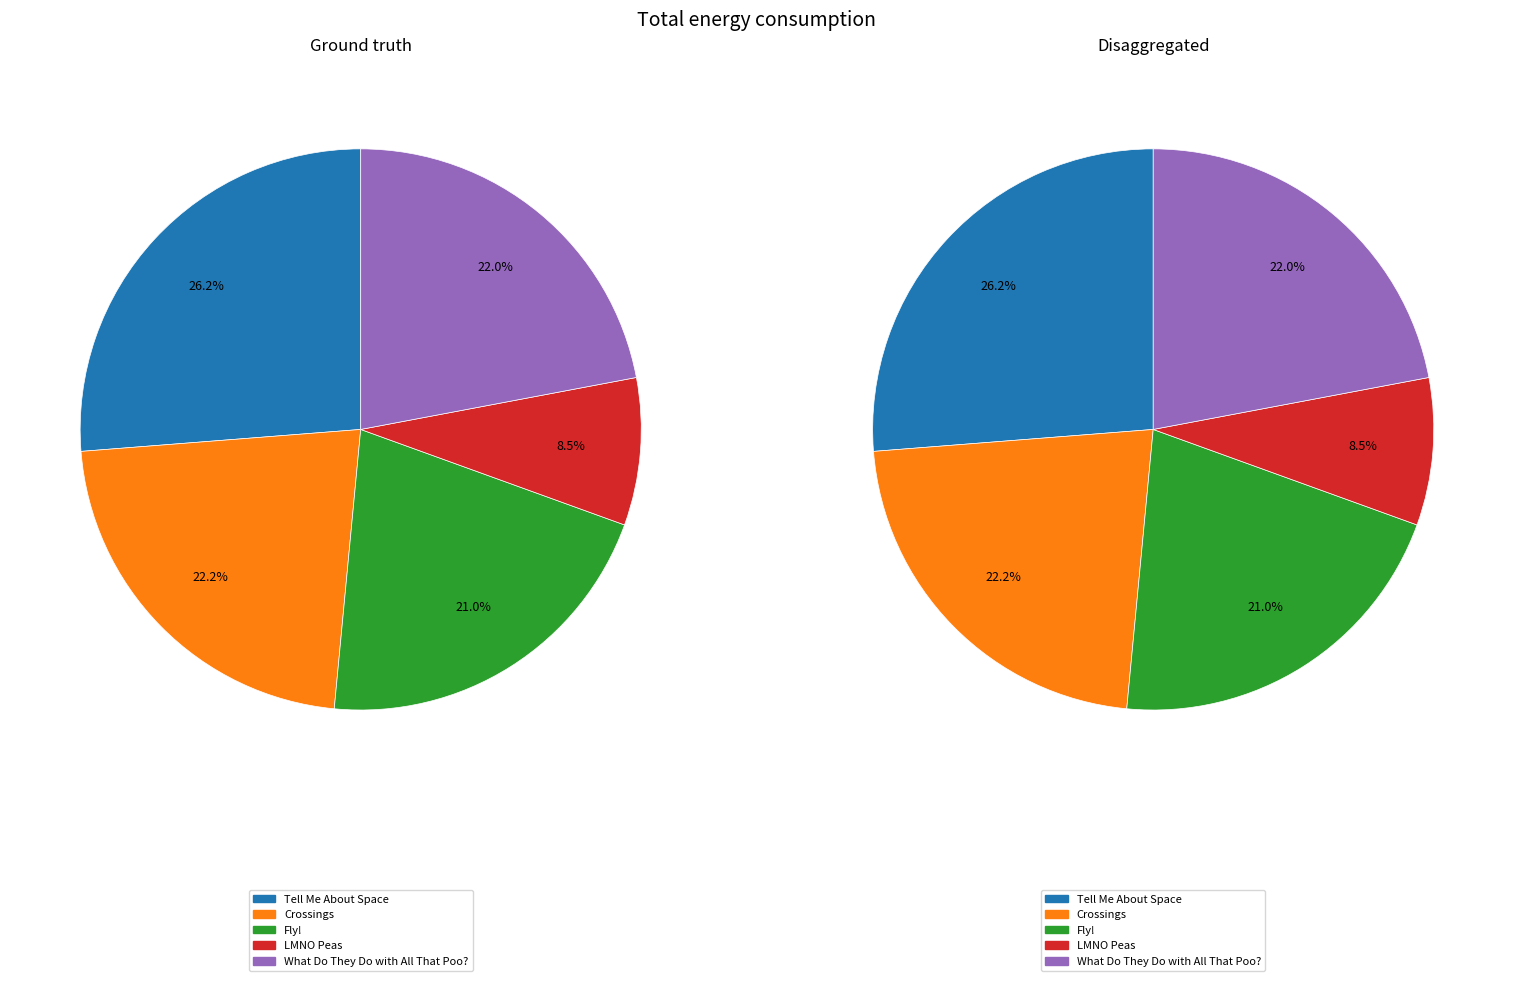

Count the number of slices in the pie.

5